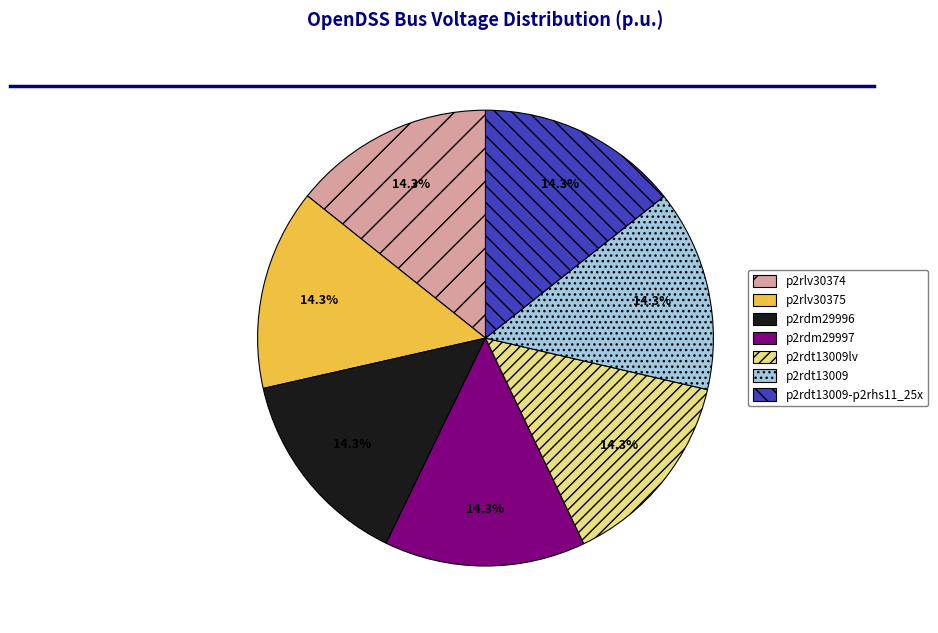

Is it true that p2rlv30375 is 26% of the pie?

False